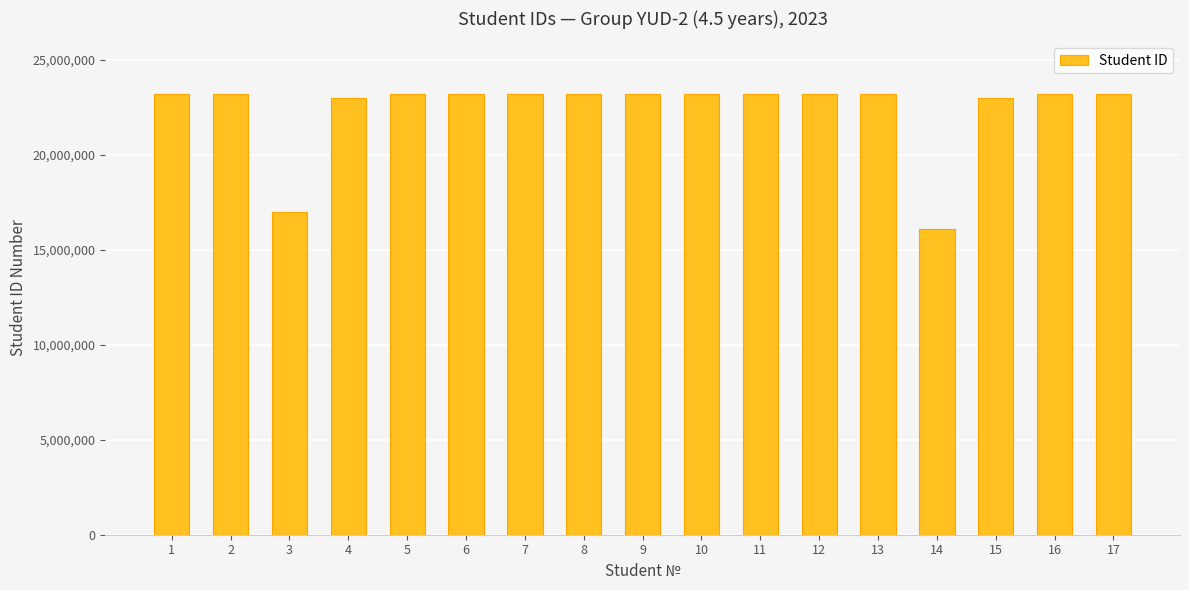

What is the sum of the values at 8 and 12?

46401113